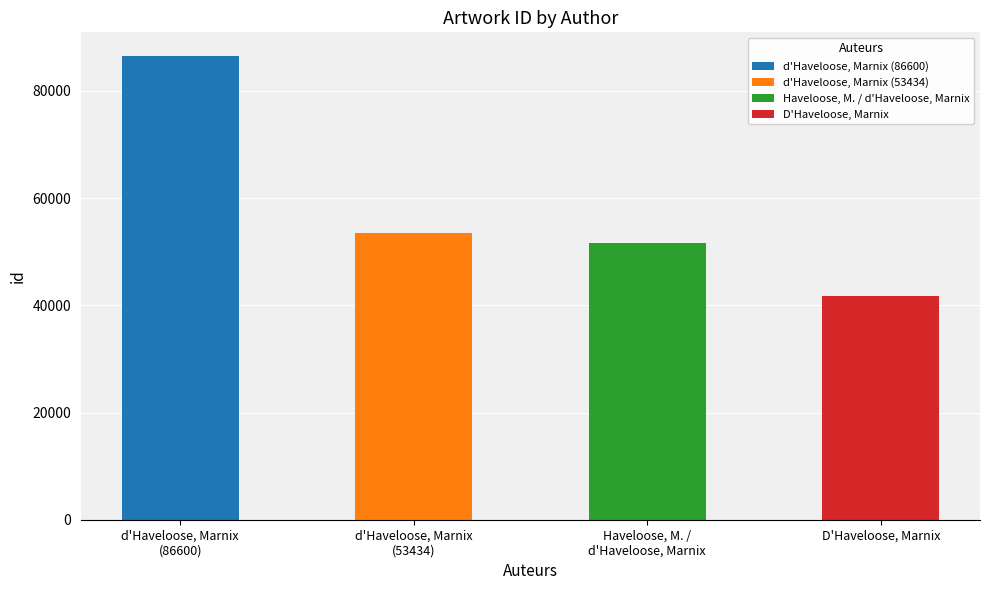

What is the difference between the second highest and minimum values?

11669